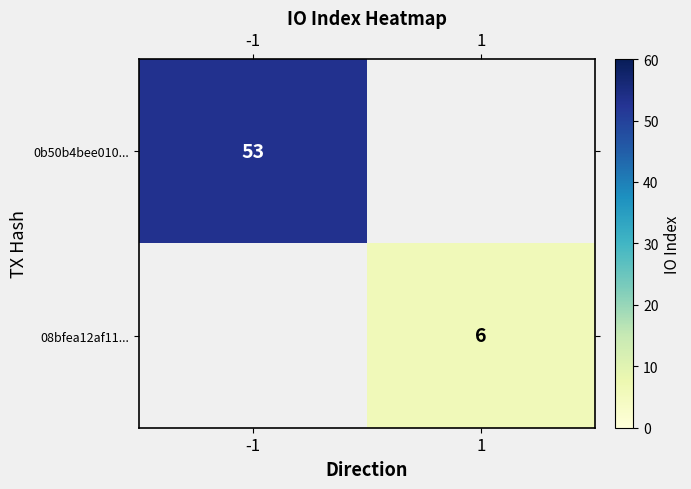

True or false: 08bfea12af11... has a value of 8 at 1.

False